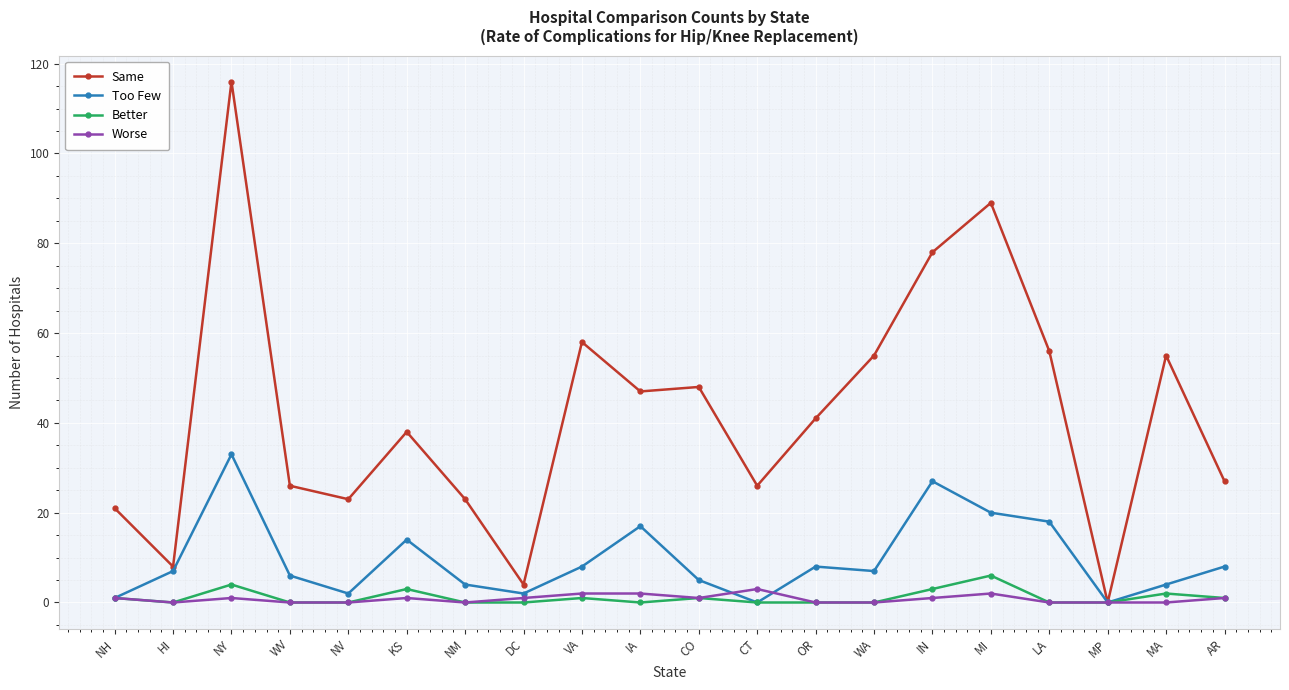

Is it true that Better equals 0 at DC?

True